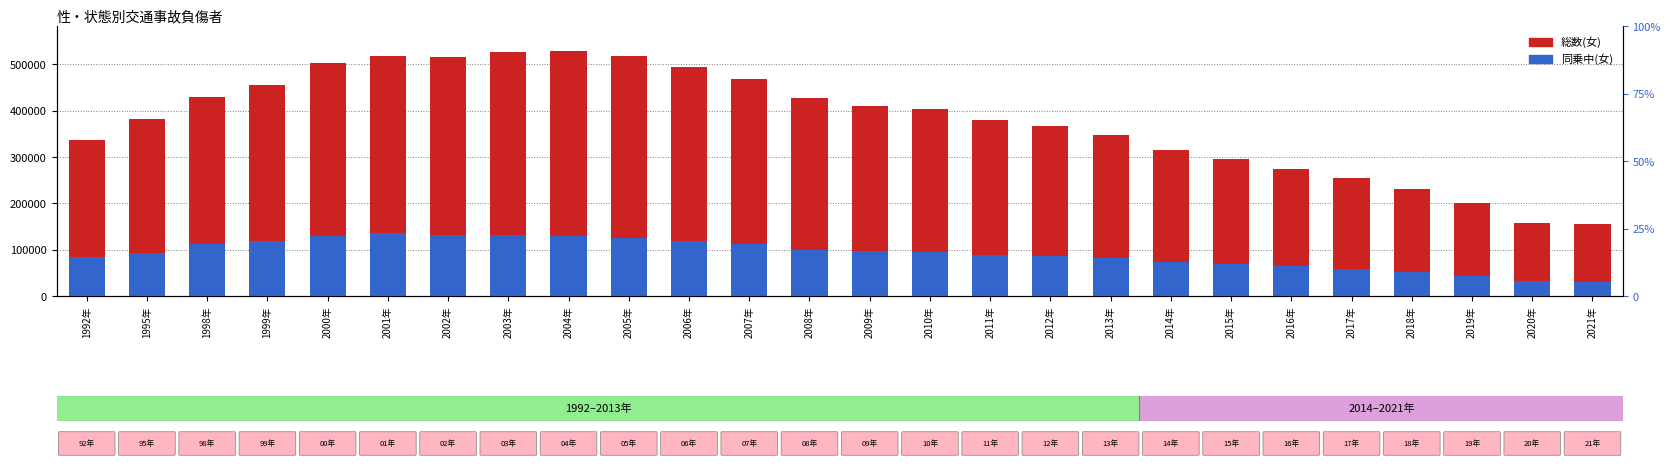

At how many categories does at least one series exceed 418923?

11